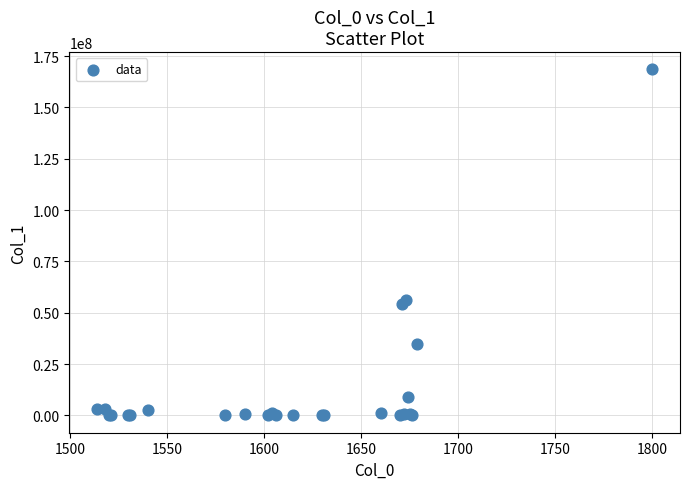

What Y value in the scatter plot is closest to 84233396?

56251380.0